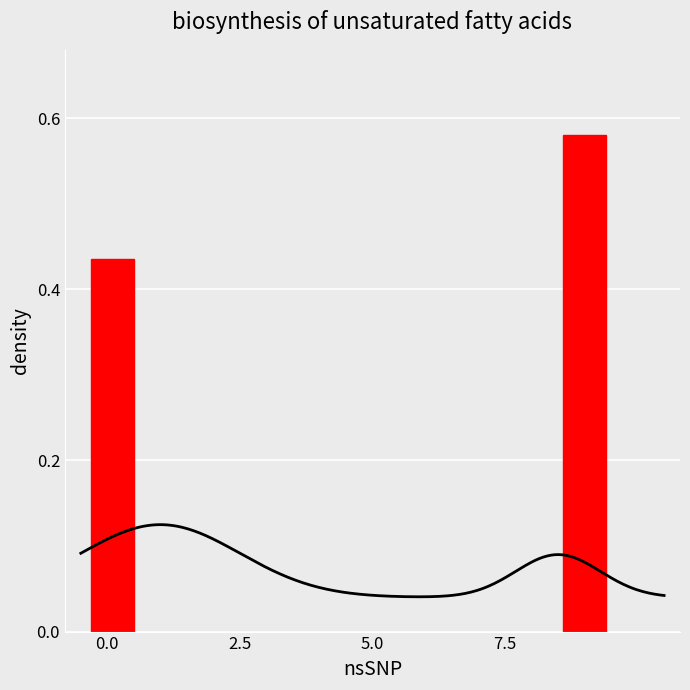

Are the bars grouped side by side (vs. stacked)?

No